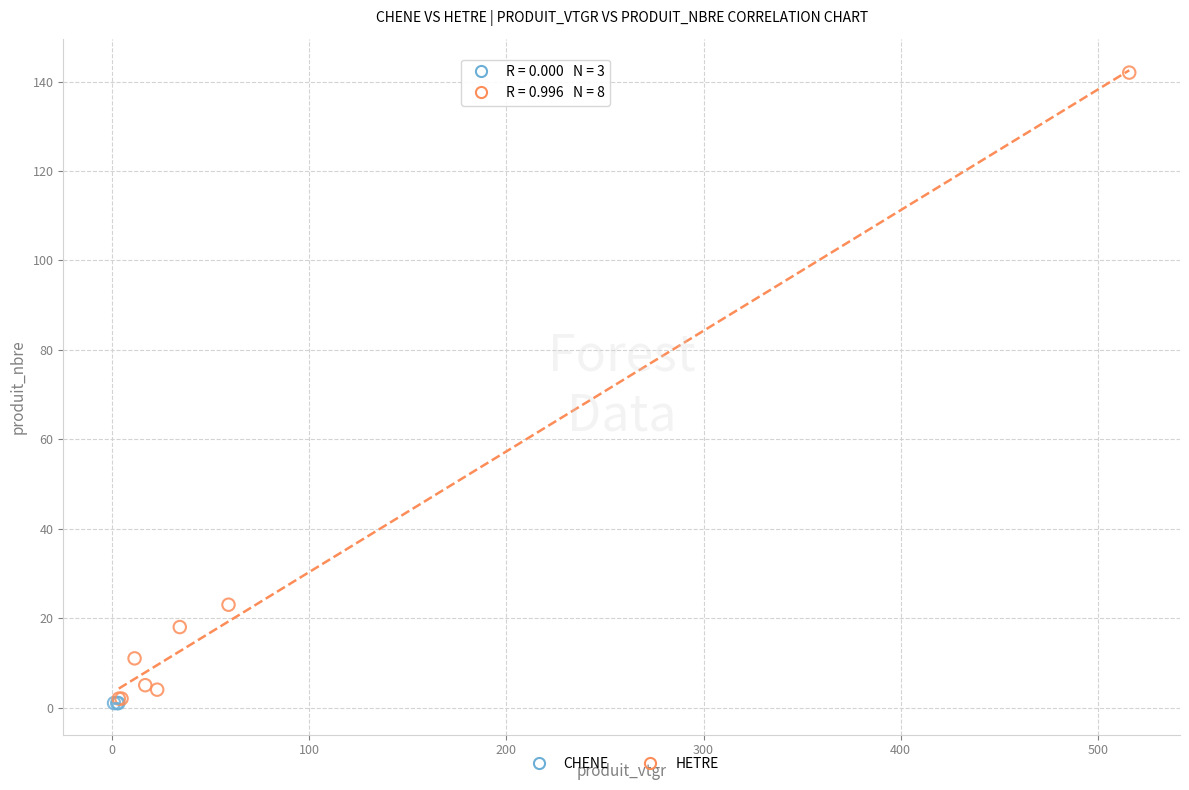

Which series contains the highest Y value?

HETRE